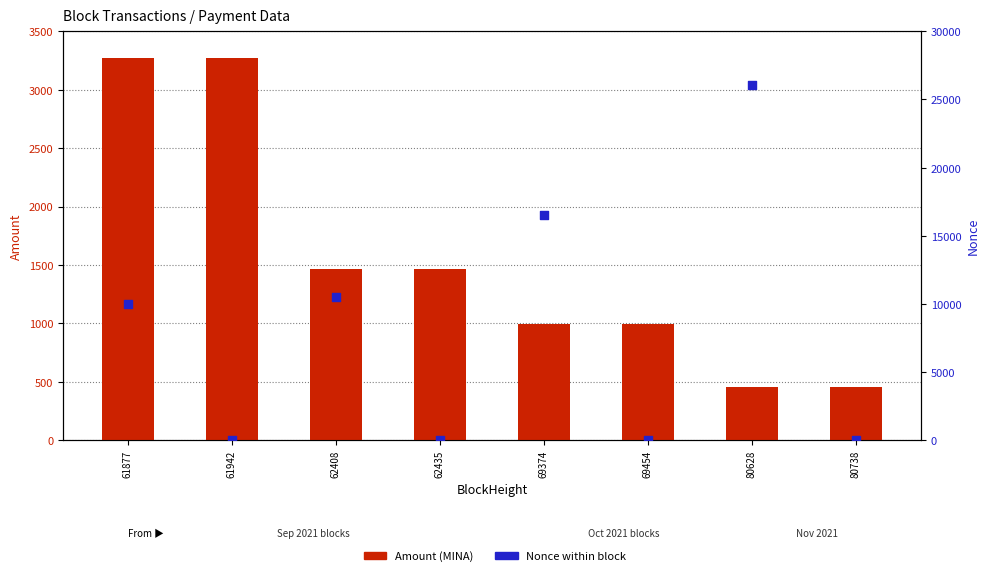

What is the total value across all series at 62408?

11988.5